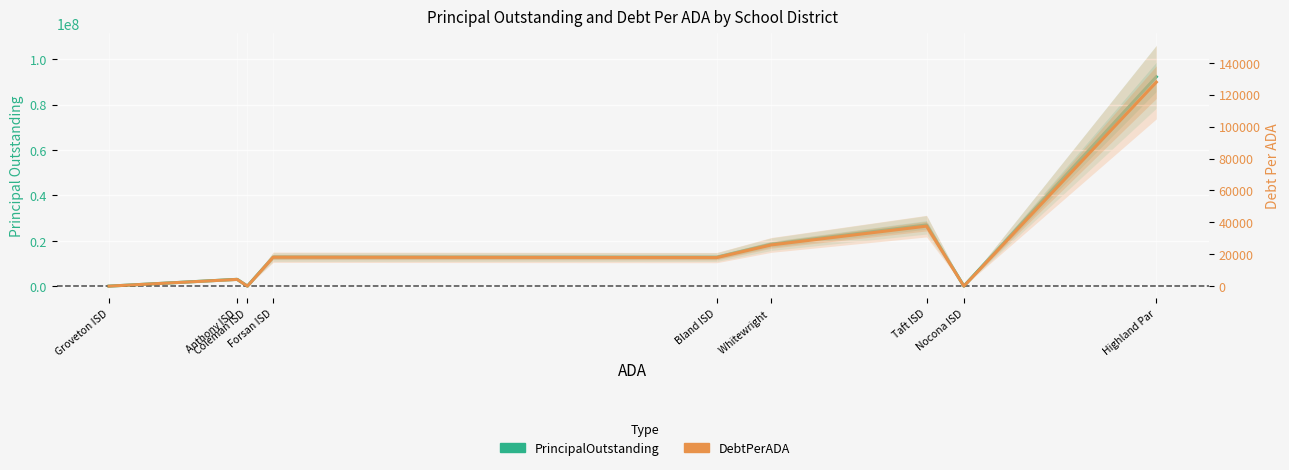

Between Bland ISD and Anthony ISD, which is larger?

Bland ISD